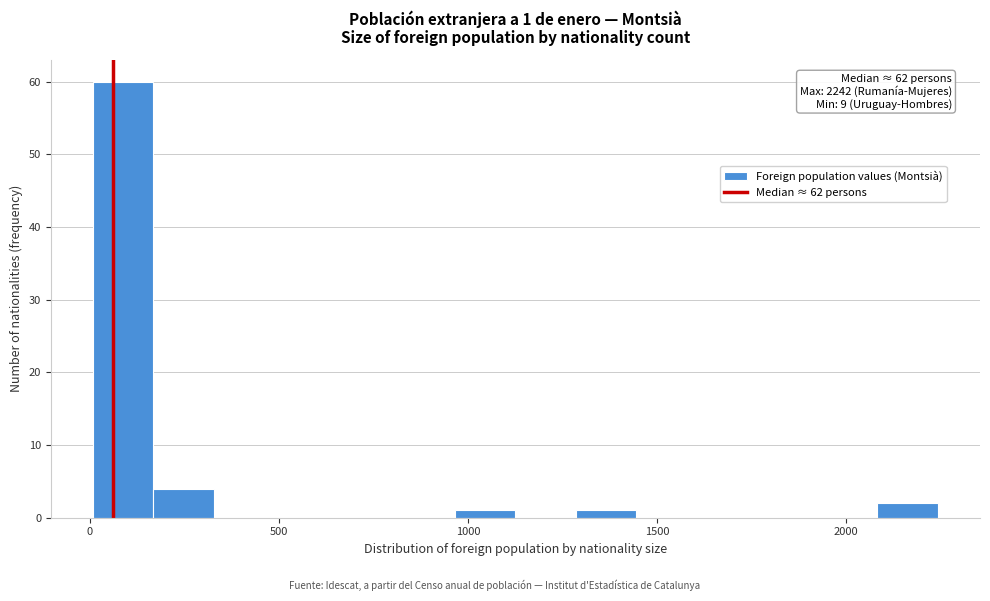

Read against the x-axis, roughly where is the centre of the tallest bar?

100